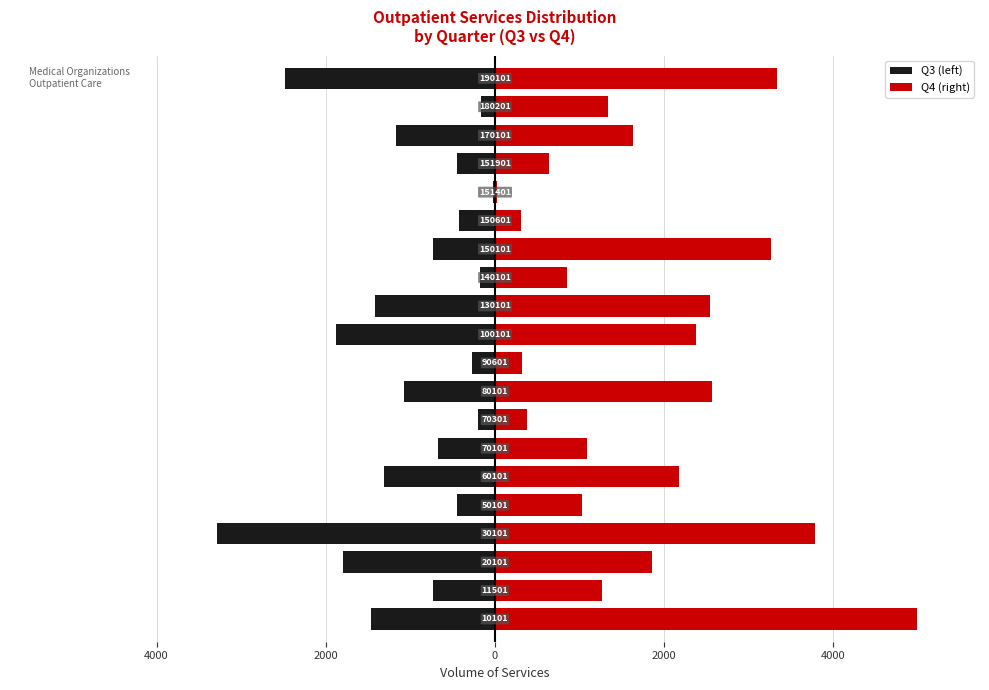

What is the sum of all Q4 (right) values?

35749